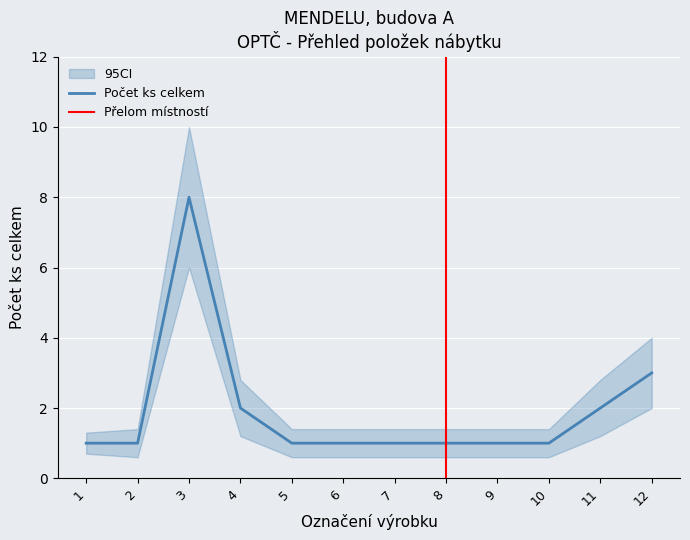

True or false: POČET KS CELKEM has a value of 3.0 at 12.

True